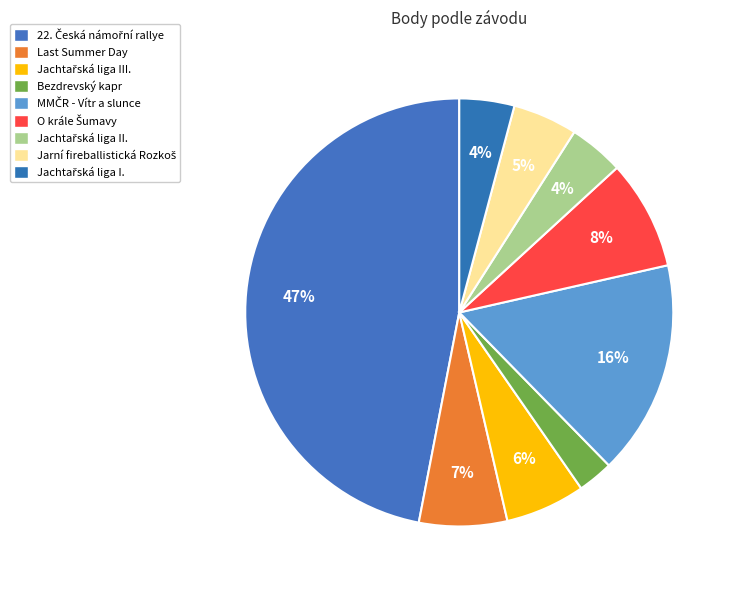

The Jachtařská liga I. slice represents 1% of the pie. True or false?

False